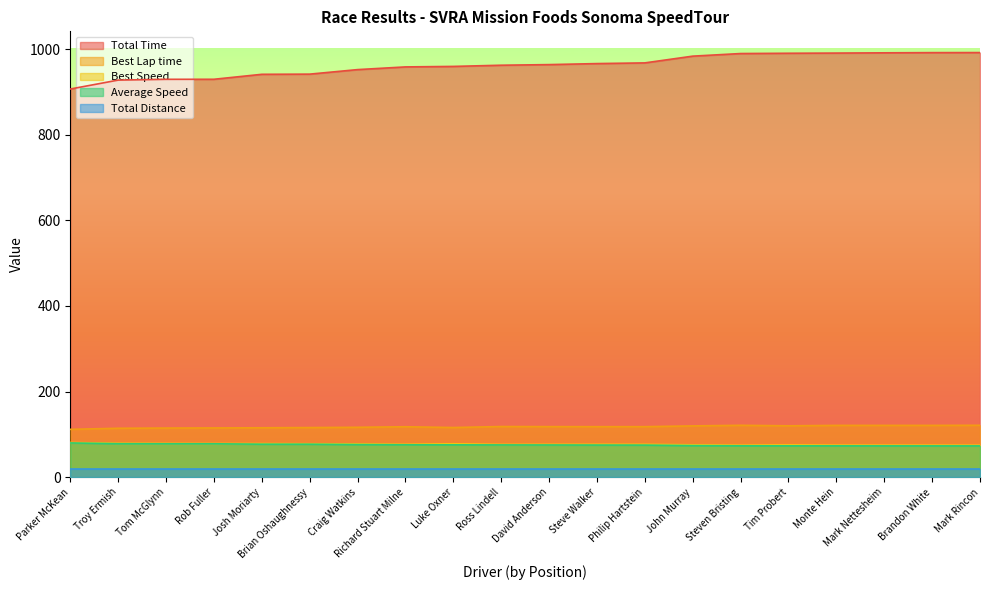

What is the maximum value shown in the chart?

991.7